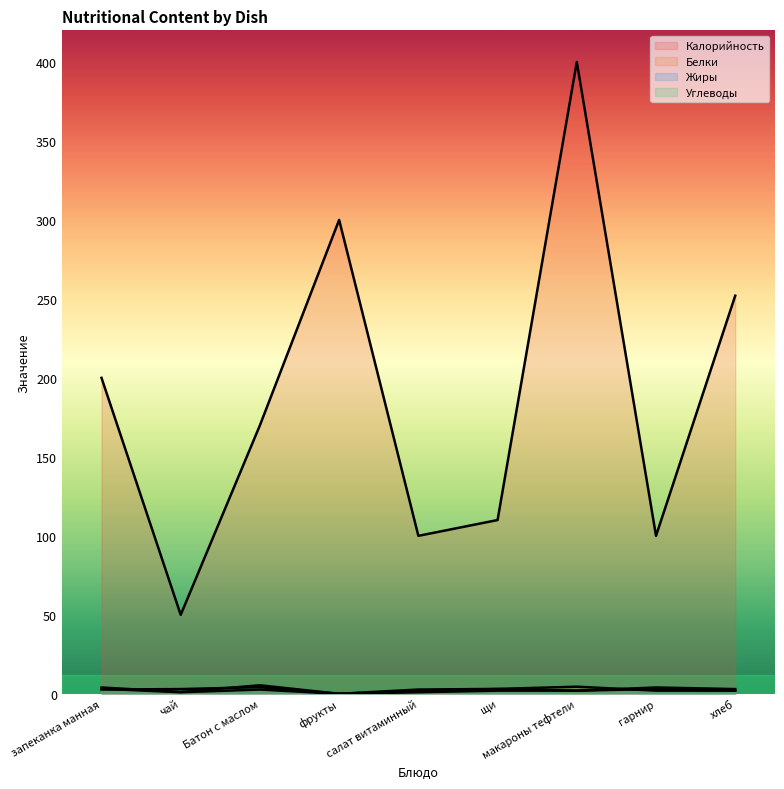

Between Батон с маслом and макароны тефтели, which series saw the biggest shift?

Калорийность